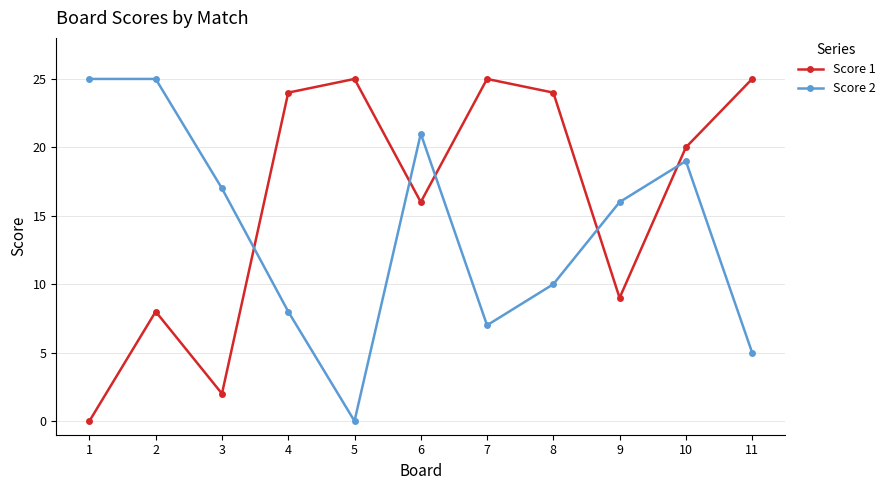

What is the value of the Score 2 point at the 1st from the left?

25